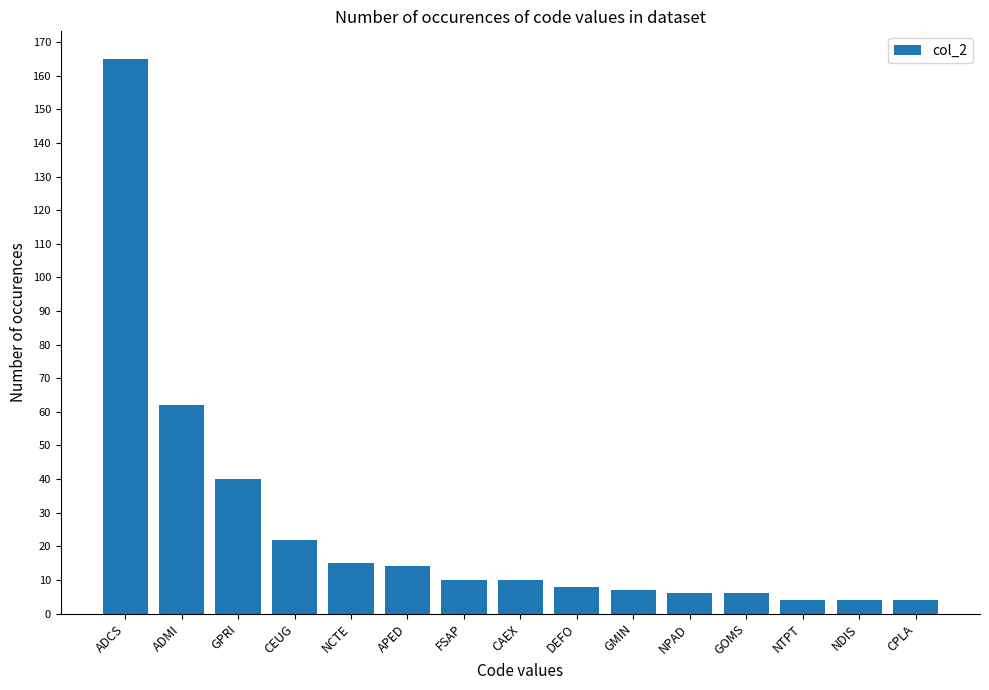

What is the ratio of the value at GMIN to the value at GOMS?

1.2